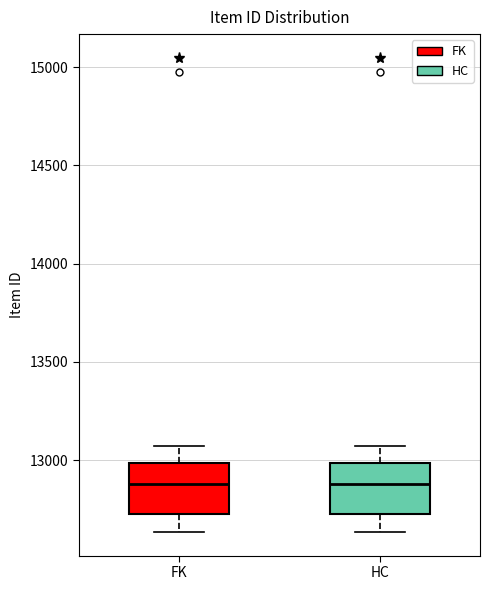

Reading left to right, read every box against the y-axis: the position of its median line, the range the box covers, and the ends of its whiskers. The values are not printed on the chart, so give them approximately, as read against the axis.

FK: median 12900, box 12700 to 13000, whiskers 12650 to 13050
HC: median 12900, box 12700 to 13000, whiskers 12650 to 13050